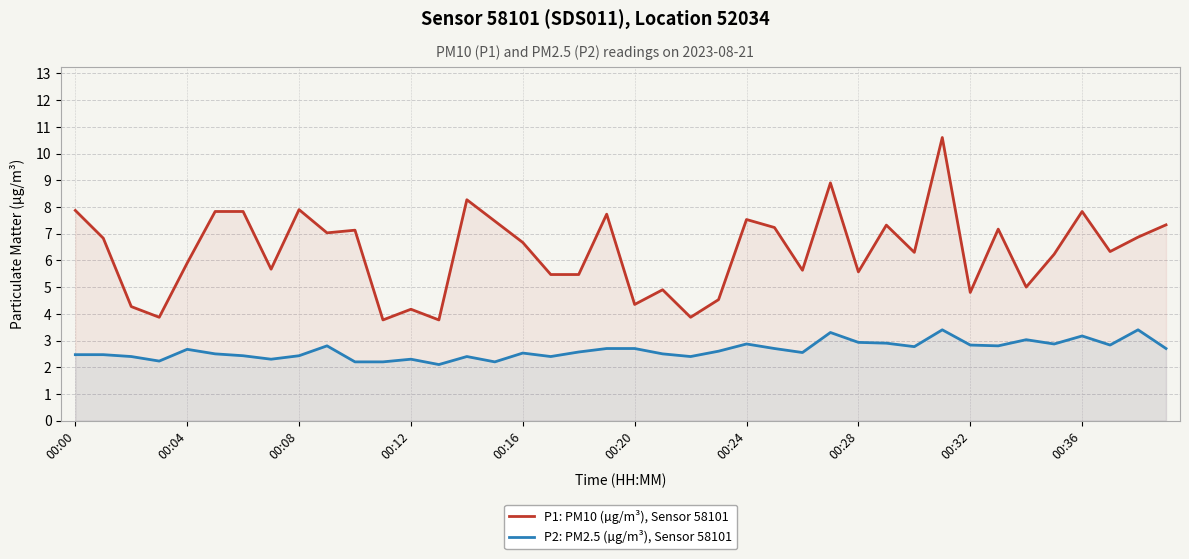

Rank the series by their average value, from highest to lowest.

P1: PM10 (µg/m³), Sensor 58101, P2: PM2.5 (µg/m³), Sensor 58101